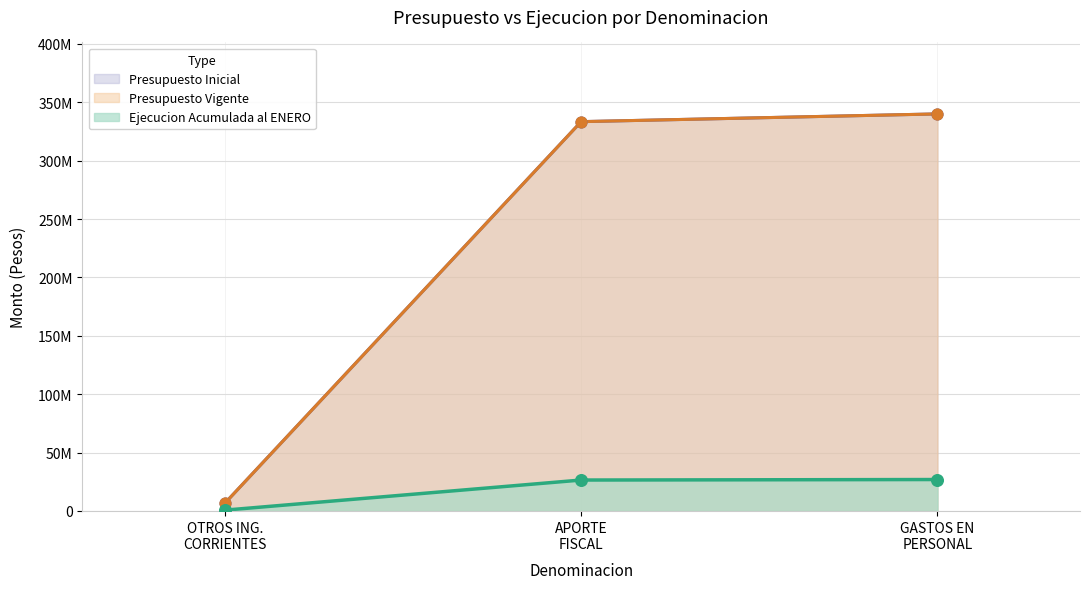

What are all the series names shown in the legend?

Presupuesto Inicial, Presupuesto Vigente, Ejecucion Acumulada al ENERO